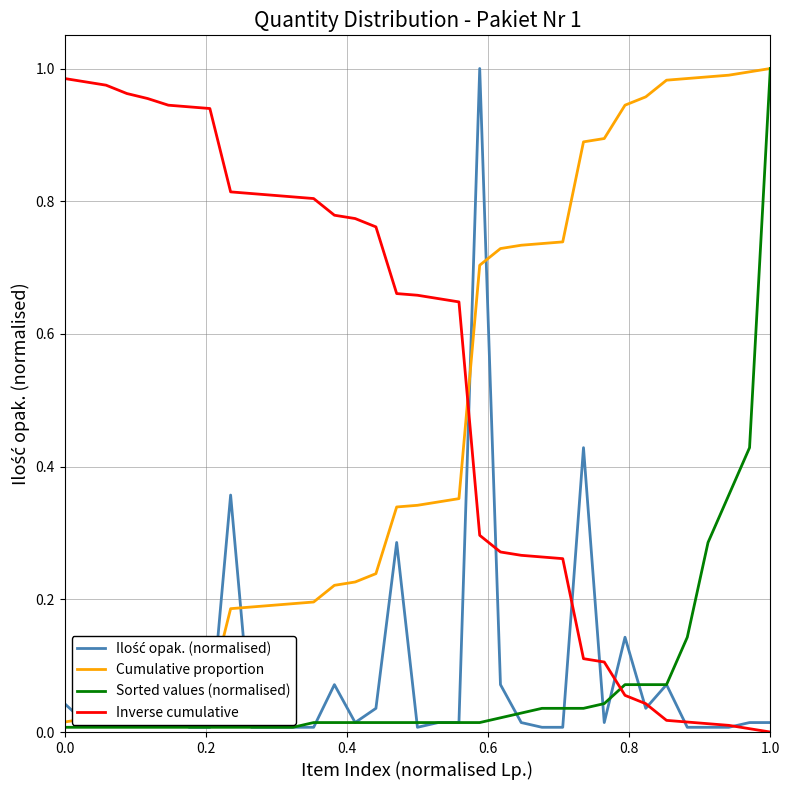

Which series has the largest total across all categories?

Inverse cumulative